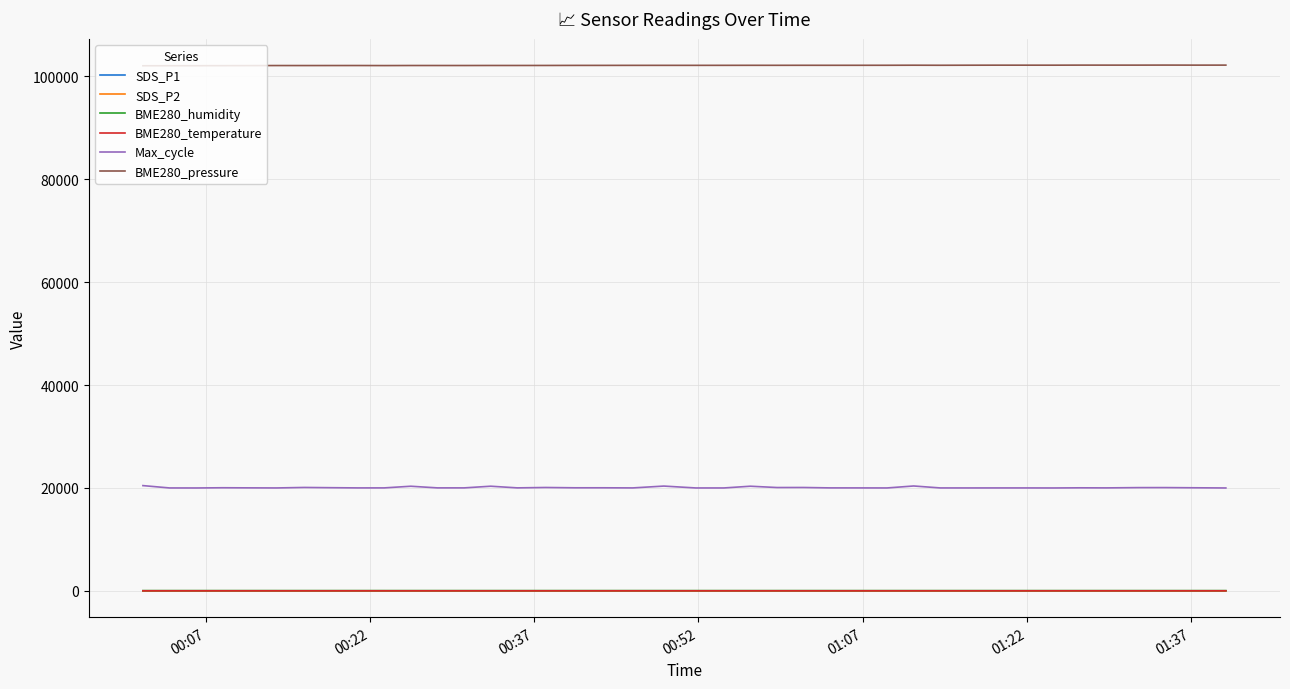

True or false: BME280_pressure and SDS_P1 intersect in this chart.

False